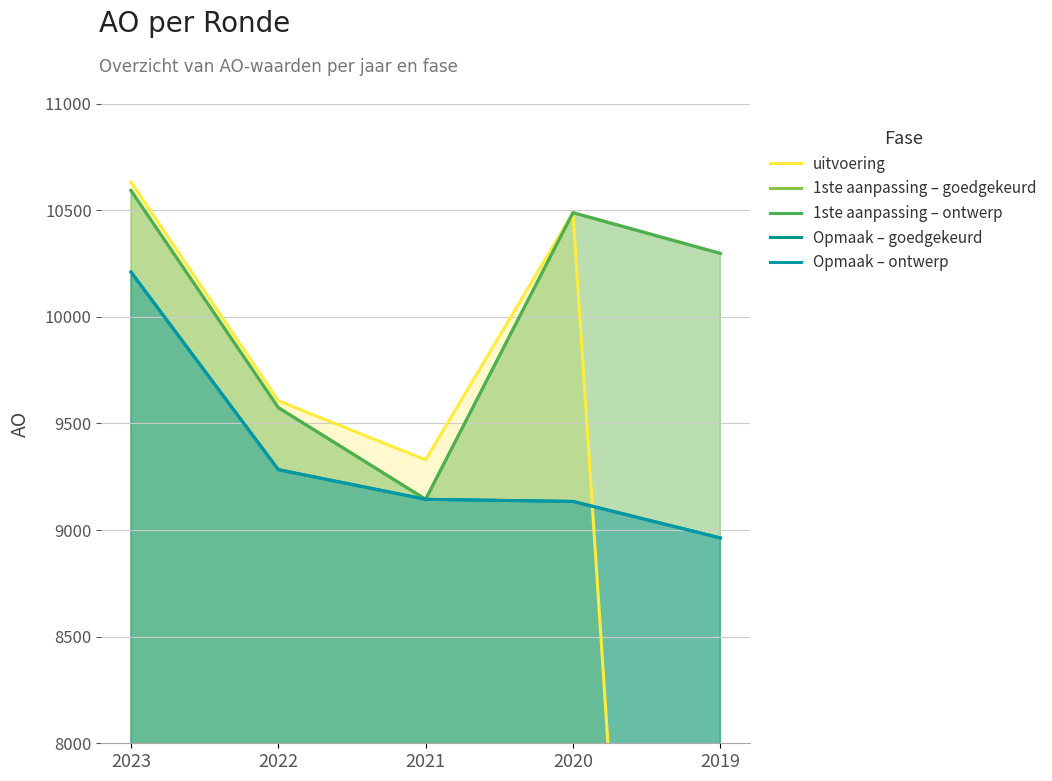

Is it true that 1ste aanpassing – goedgekeurd equals 10297 at 2019?

True